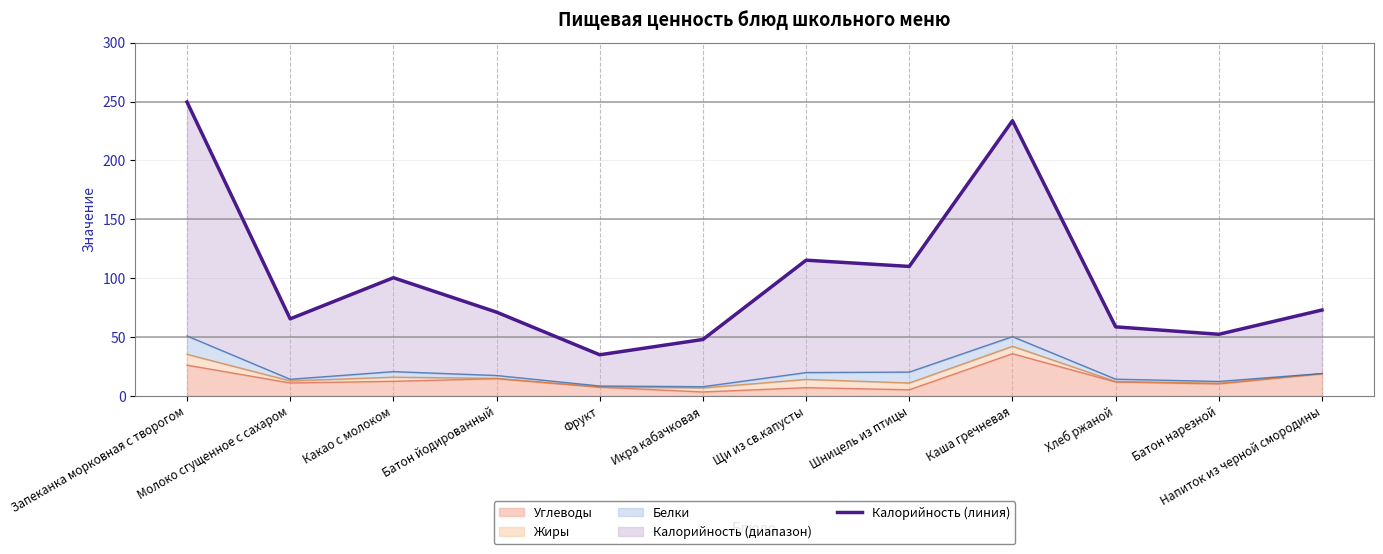

True or false: Углеводы has a value of 11.1 at Молоко сгущенное с сахаром.

True